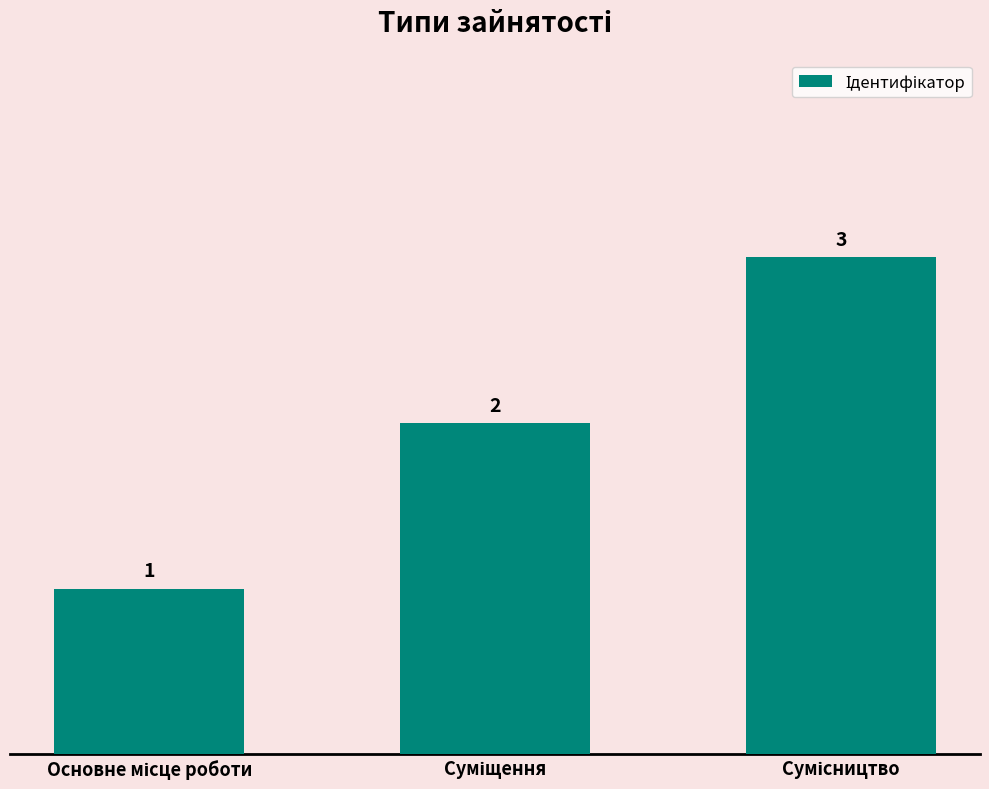

What is the greatest value displayed?

3